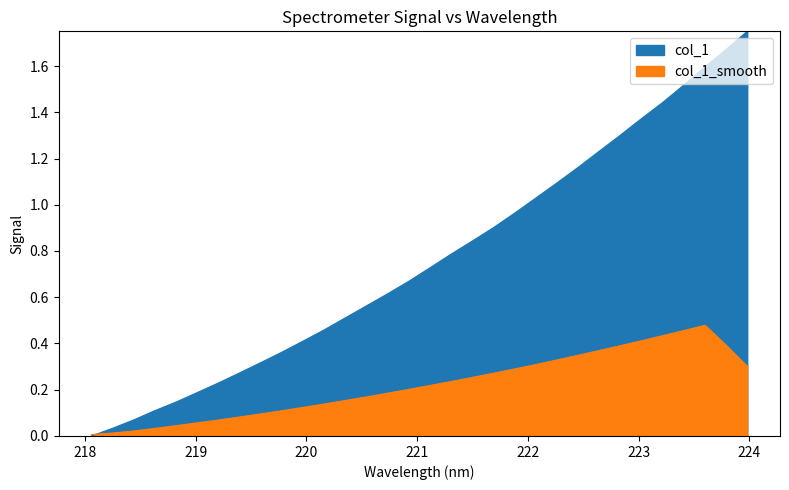

How many lines are shown in the chart?

1